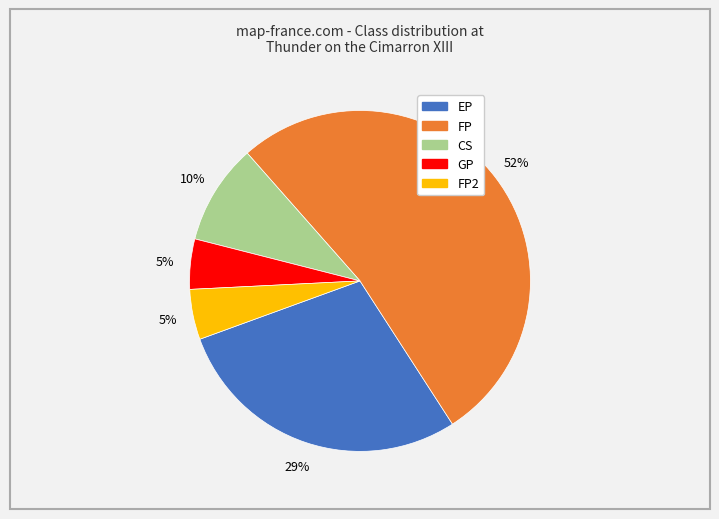

Does any single category account for the majority?

Yes